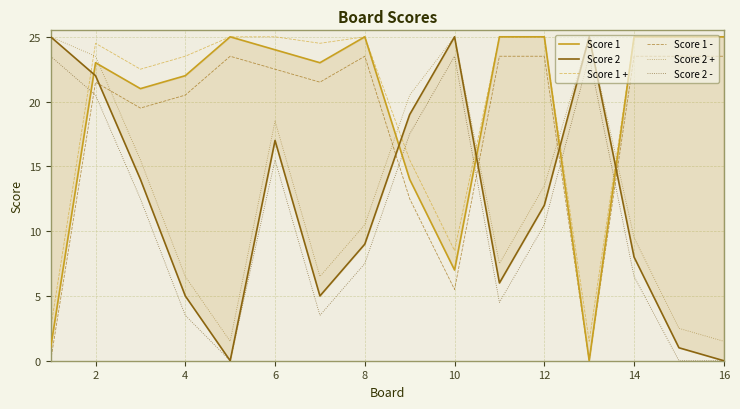

Is it true that Score 2 + equals 1.5 at 16?

True